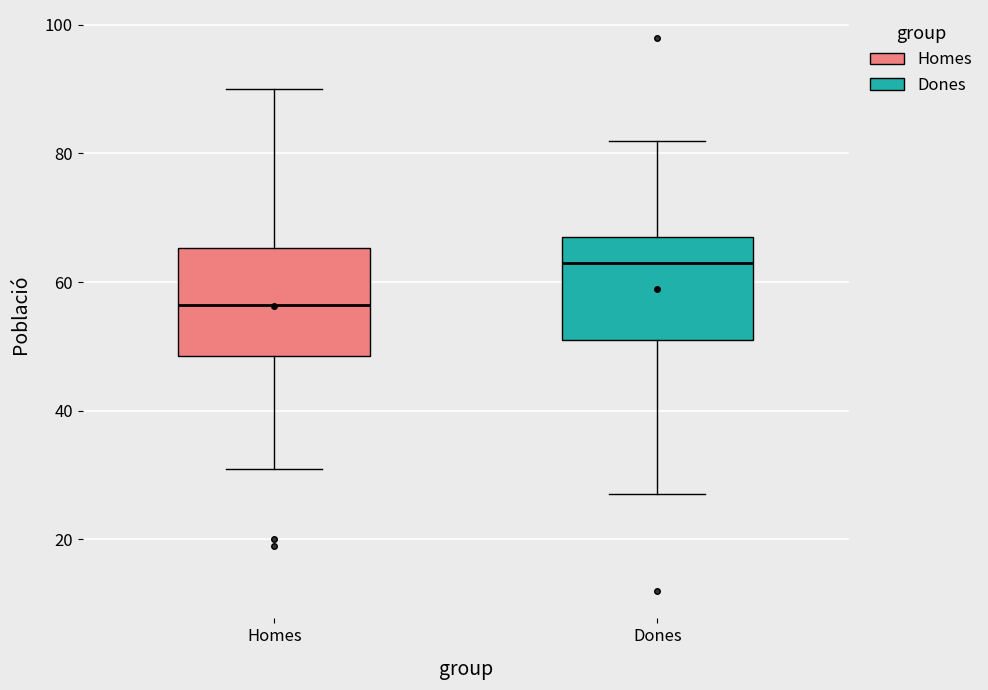

Where does the upper whisker of the box for Dones end on the y-axis? The values are not printed on the chart, so give them approximately, as read against the axis.

82